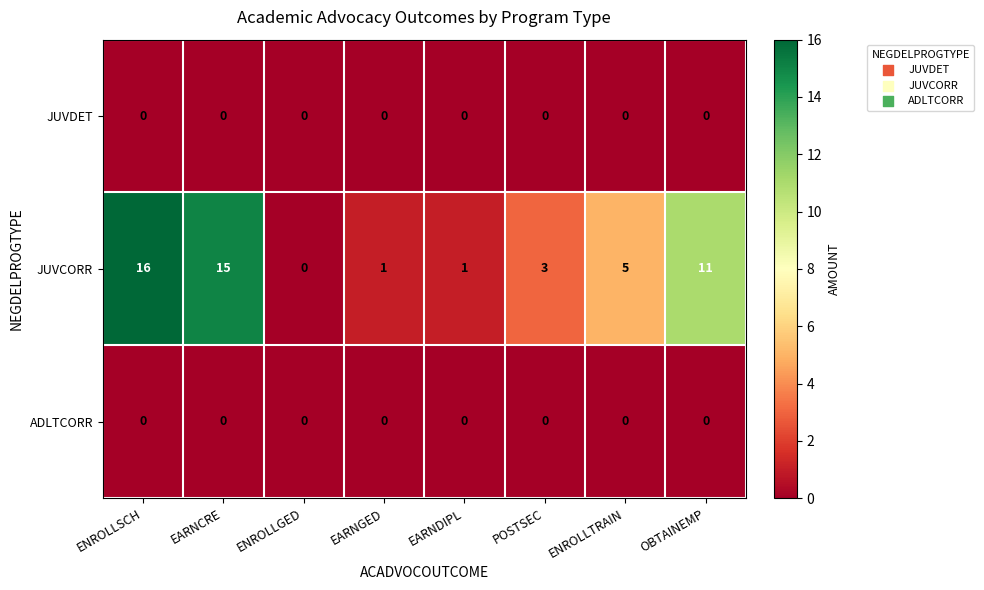

At which category is the sum across all series the highest?

ENROLLSCH